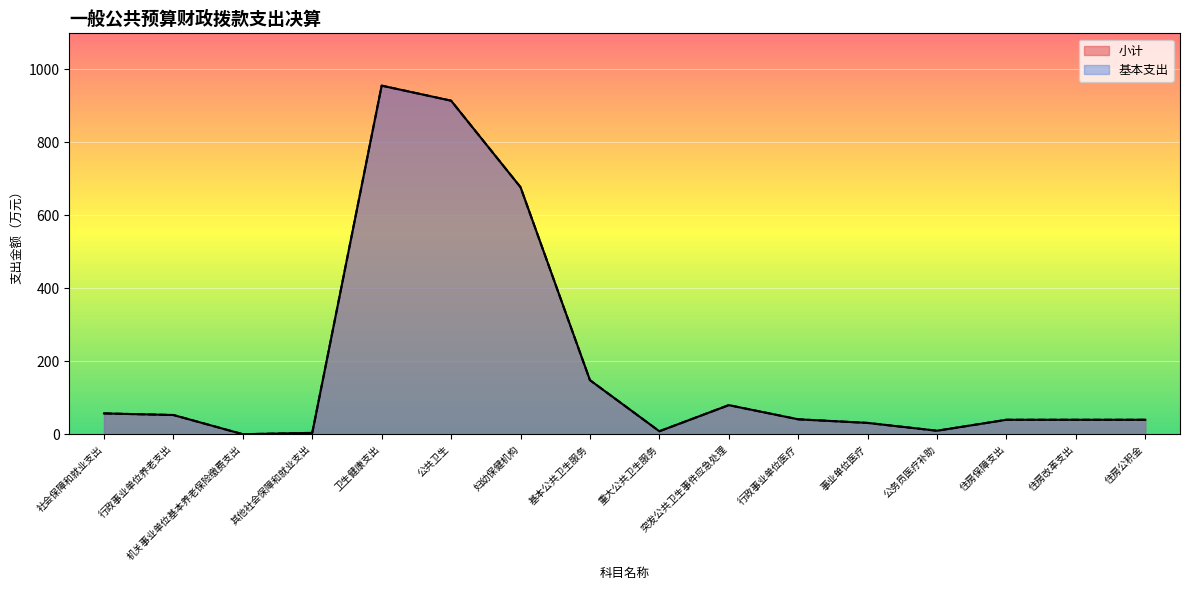

At which category does the chart reach its minimum across all series?

机关事业单位基本养老保险缴费支出